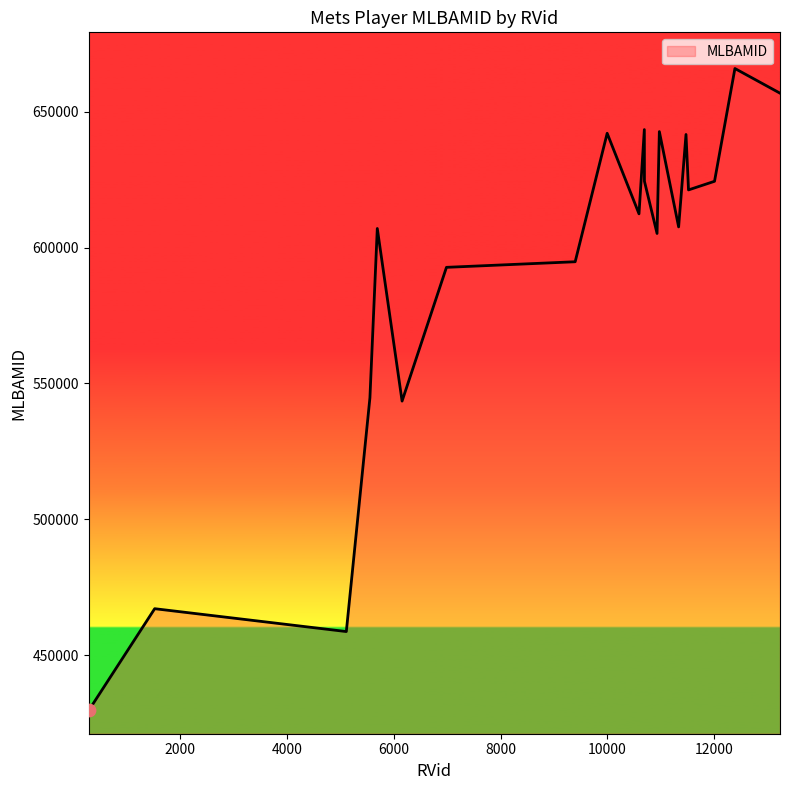

What is the difference between the maximum and minimum values?

236262